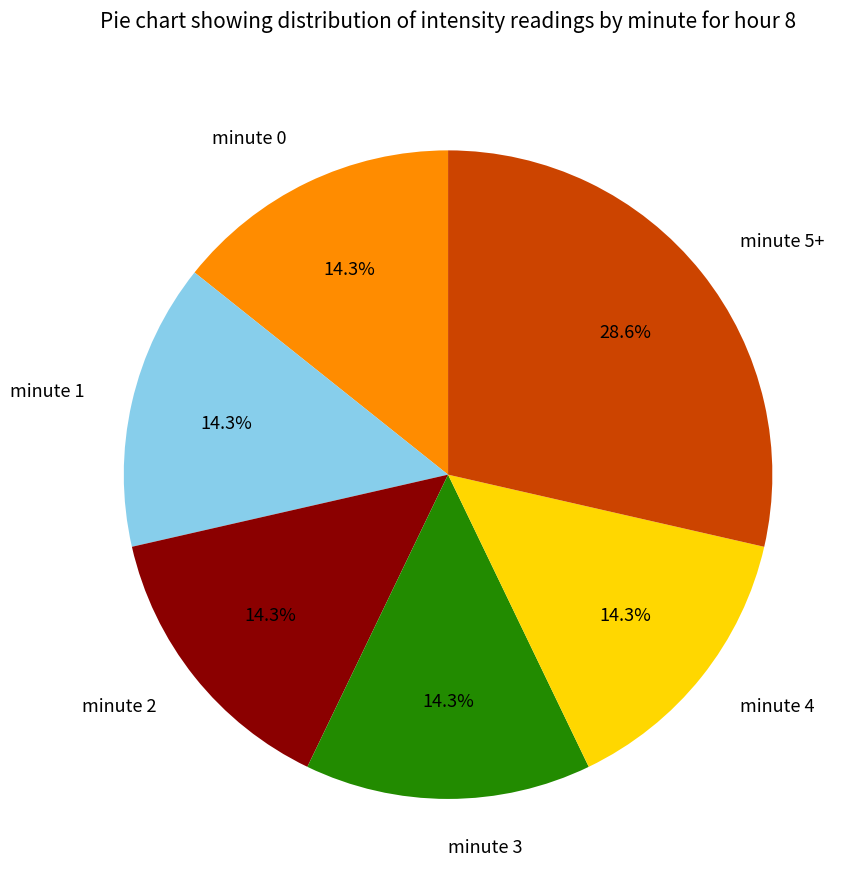

To the nearest percent, what is the difference between the largest and smallest slice percentages?

14%